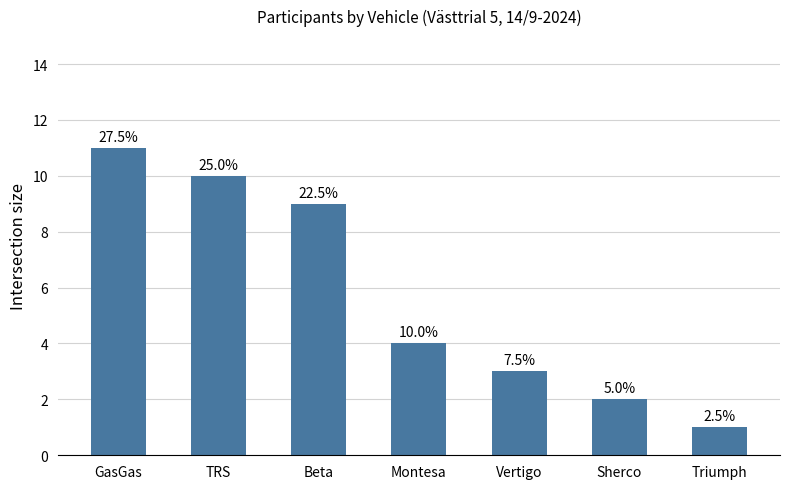

Approximately how many times larger is the value at Vertigo compared to TRS?

0.3